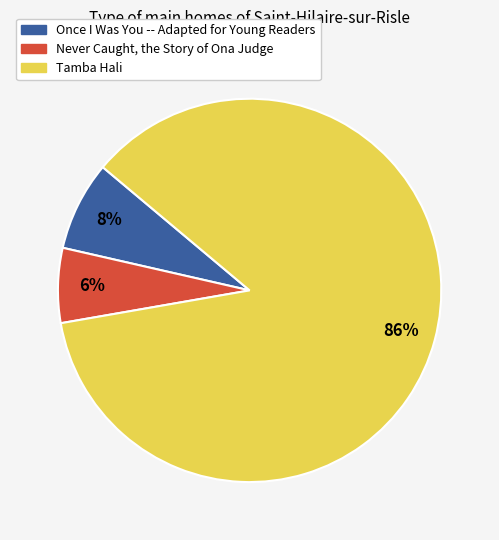

The Tamba Hali slice represents 96% of the pie. True or false?

False